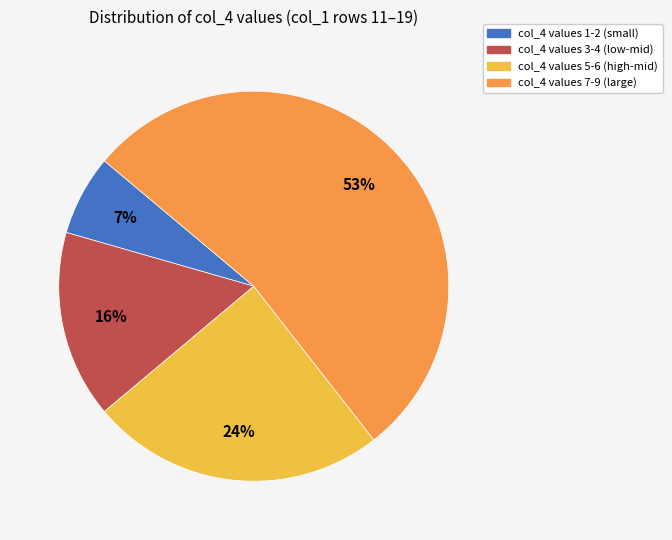

Does any single category account for the majority?

Yes